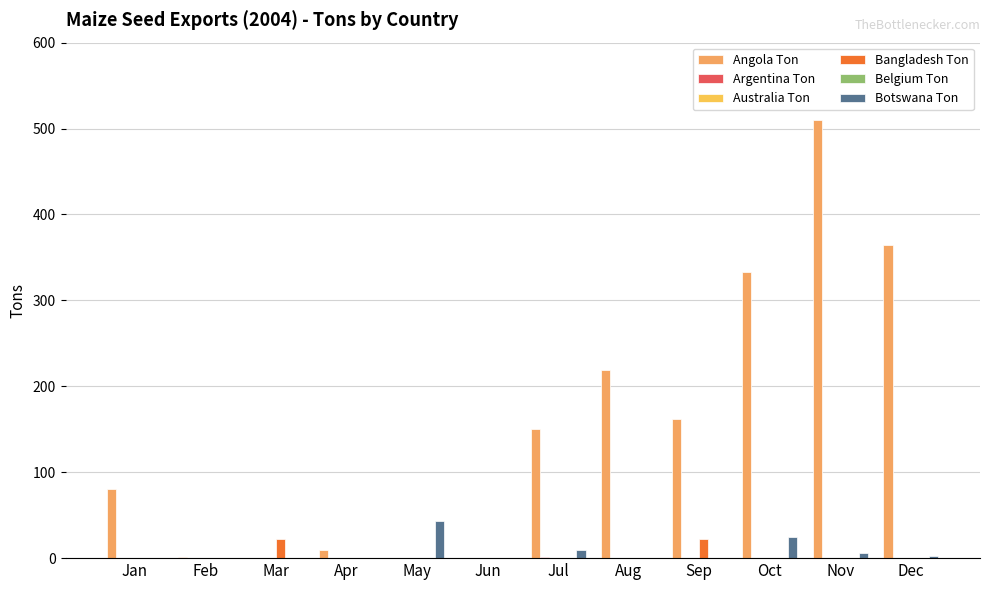

Is it true that Botswana Ton equals 43 at May?

True